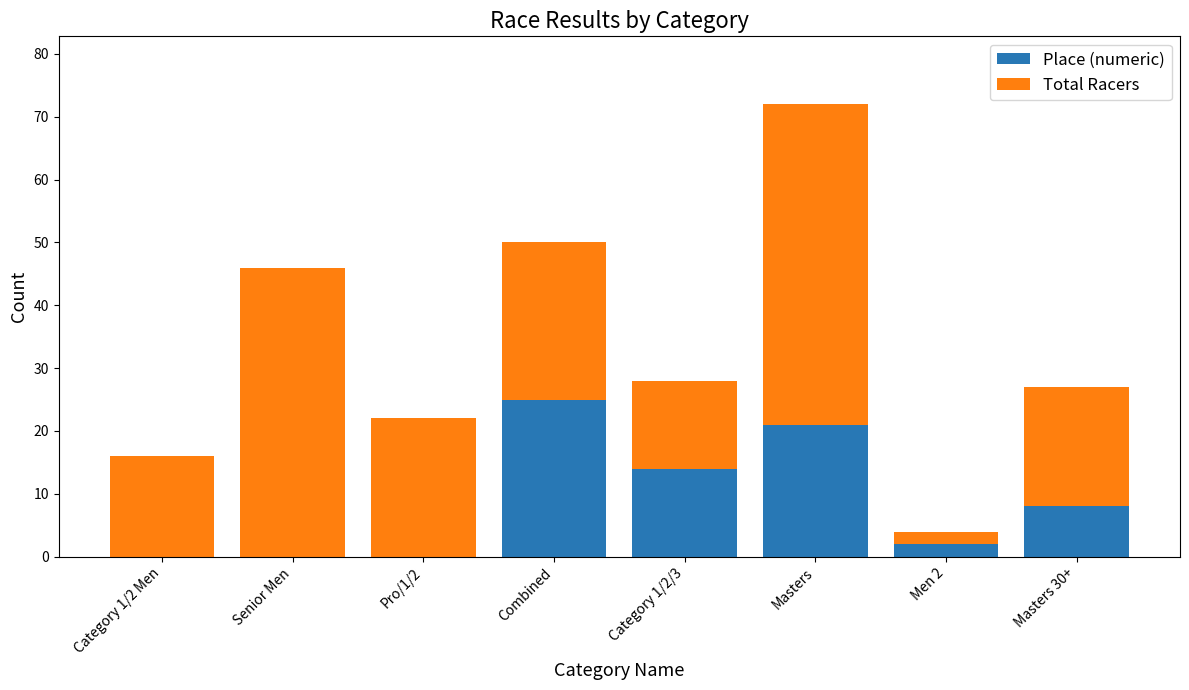

Reading left to right, transcribe the values for Place (numeric).

Category 1/2 Men=0	Senior Men=0	Pro/1/2=0	Combined=25	Category 1/2/3=14	Masters=21	Men 2=2	Masters 30+=8